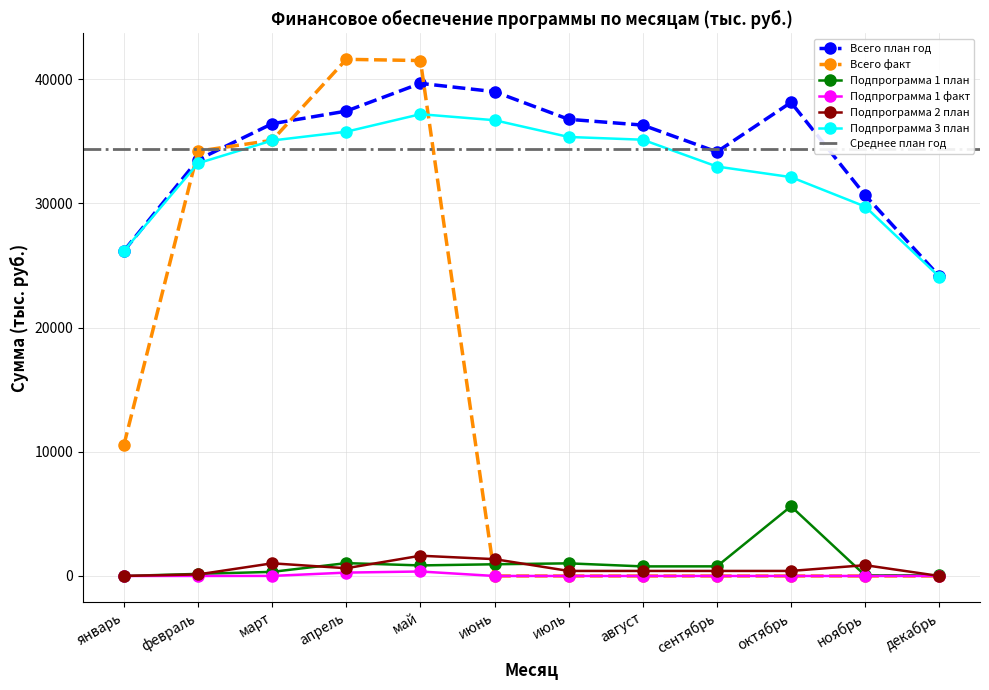

Does the chart have visible grid lines?

Yes